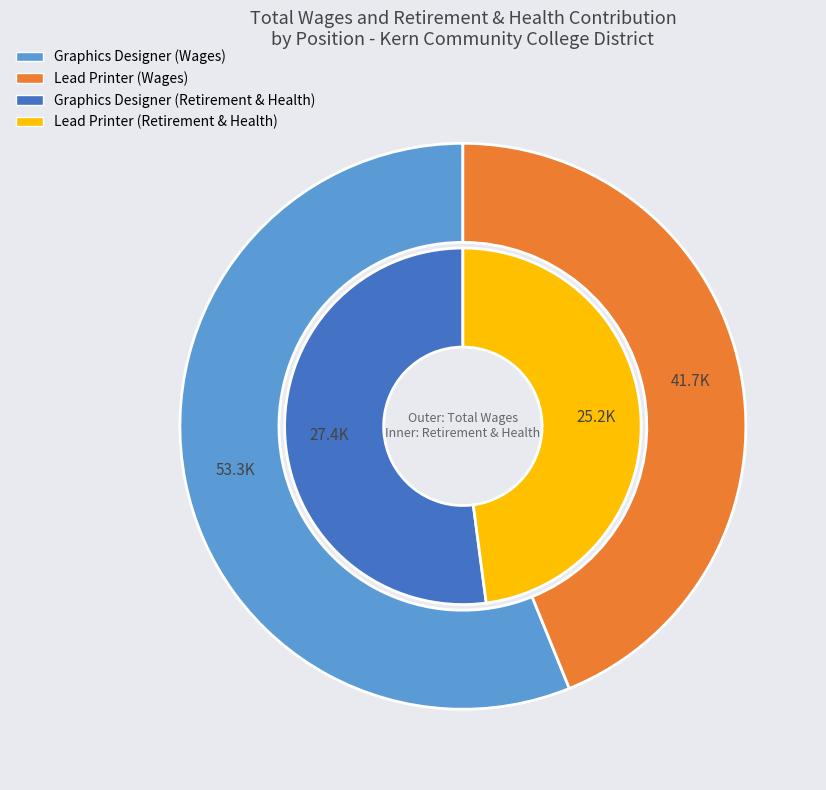

Do Lead Printer and Graphics Designer together represent more than half of the pie?

Yes